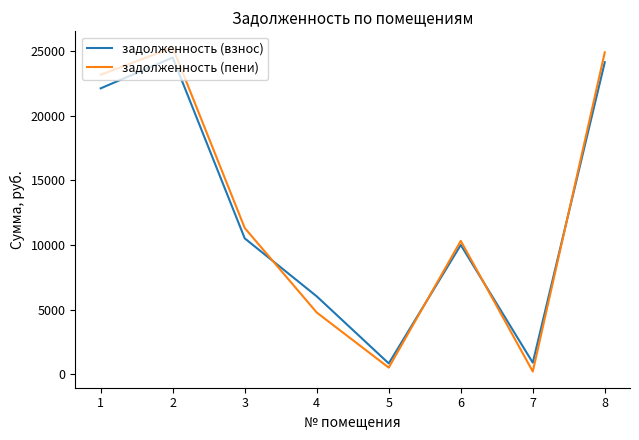

What value does the задолженность (взнос) series have at 4?

6040.1